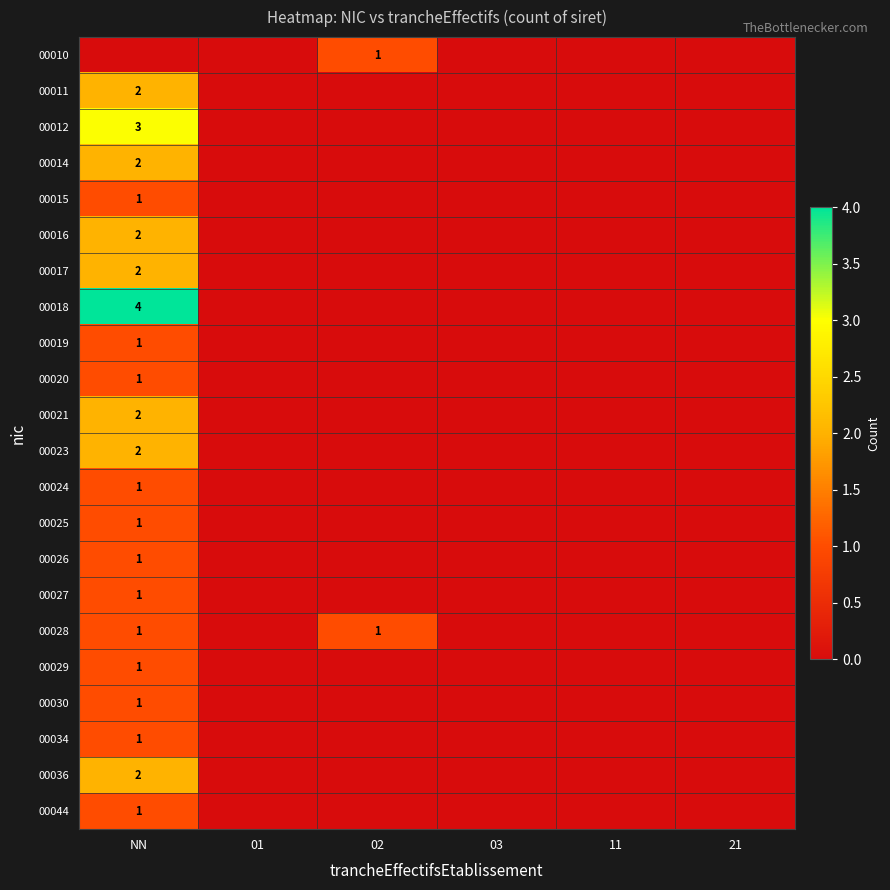

At NN, list the series in order from smallest to largest.

00010, 00015, 00019, 00020, 00024, 00025, 00026, 00027, 00028, 00029, 00030, 00034, 00044, 00011, 00014, 00016, 00017, 00021, 00023, 00036, 00012, 00018